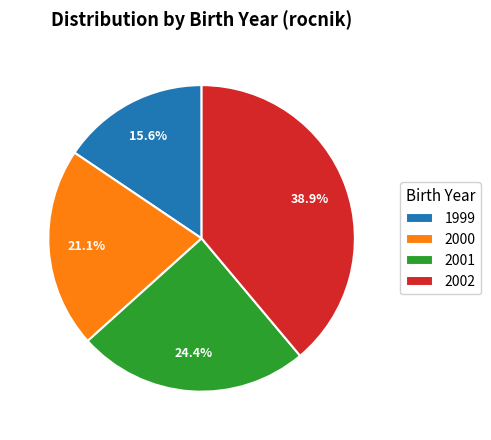

Which category has the biggest portion of the pie?

2002